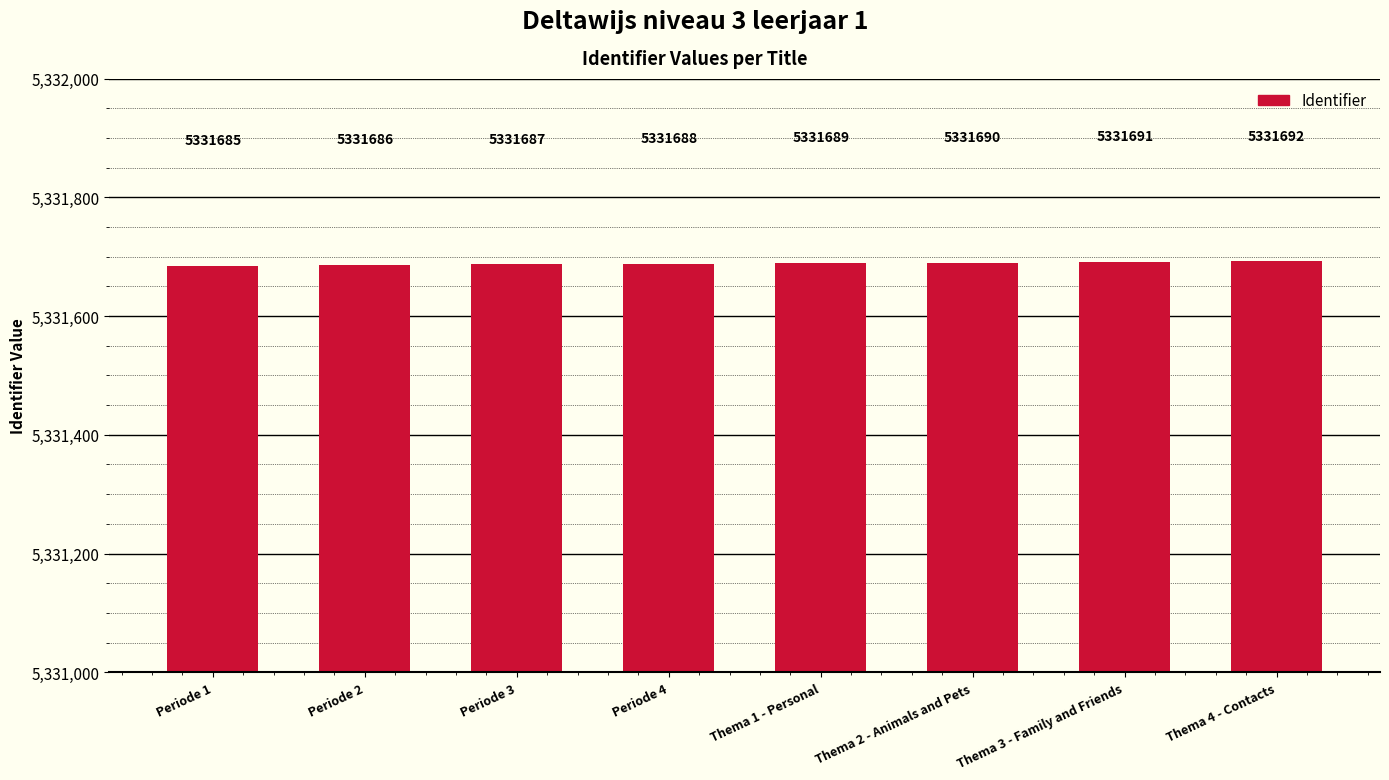

What is the label of the 8th bar from the right?

Periode 1